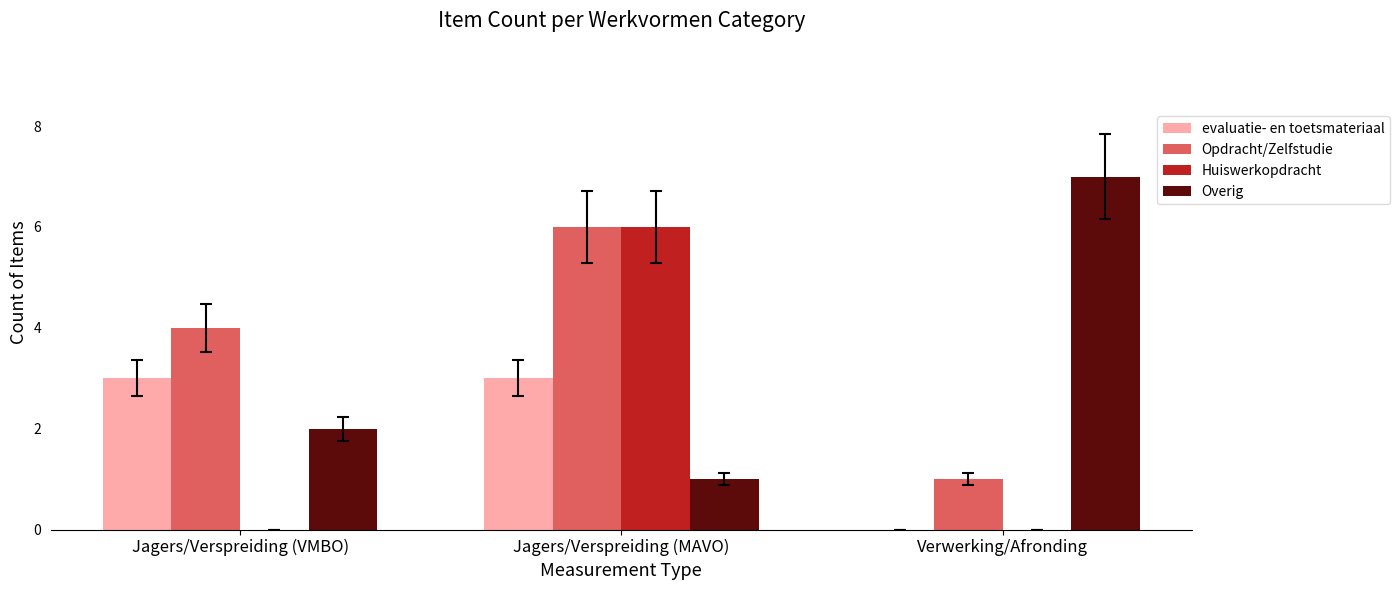

At which category is the sum across all series the highest?

Jagers/Verspreiding (MAVO)